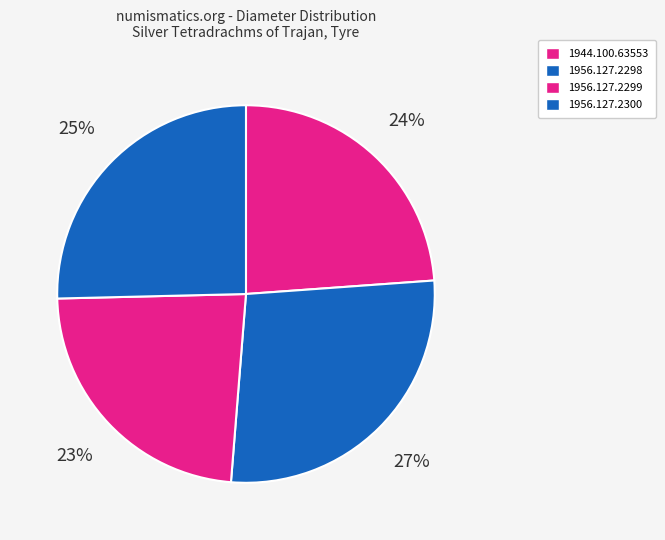

To the nearest percent, what is the combined percentage of 1956.127.2298 and 1956.127.2299?

51%